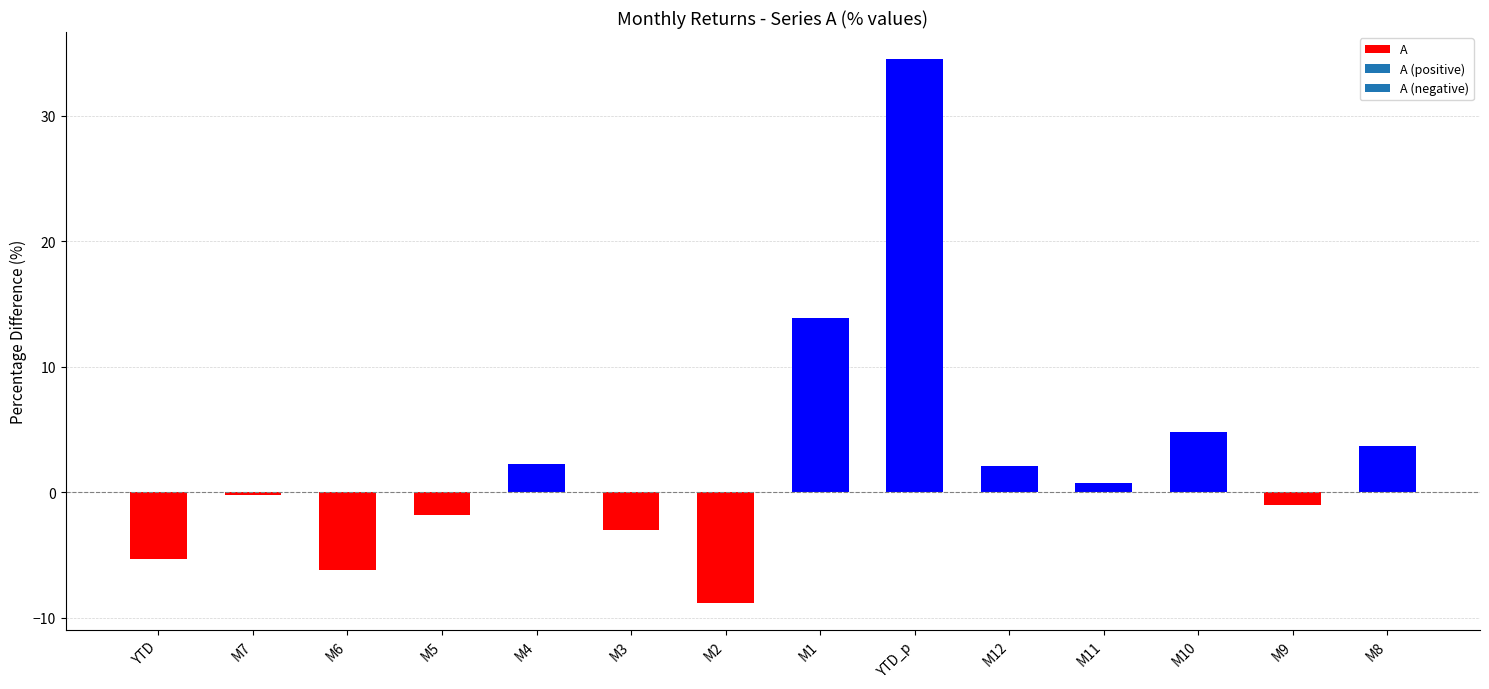

Where is the data nearest to the value 12?

M1